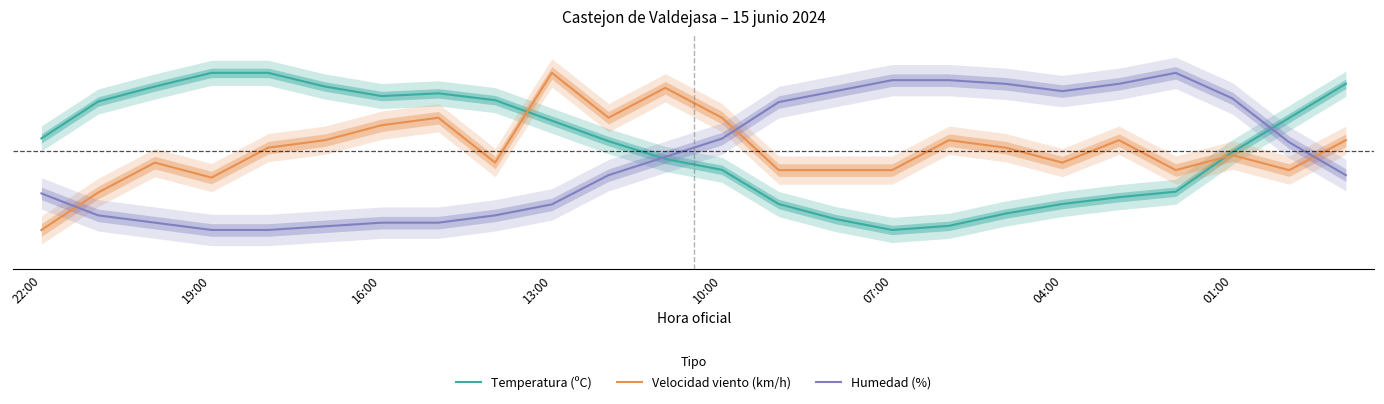

What is the difference between the Humedad (%) values at 10:00 and 22?

0.6